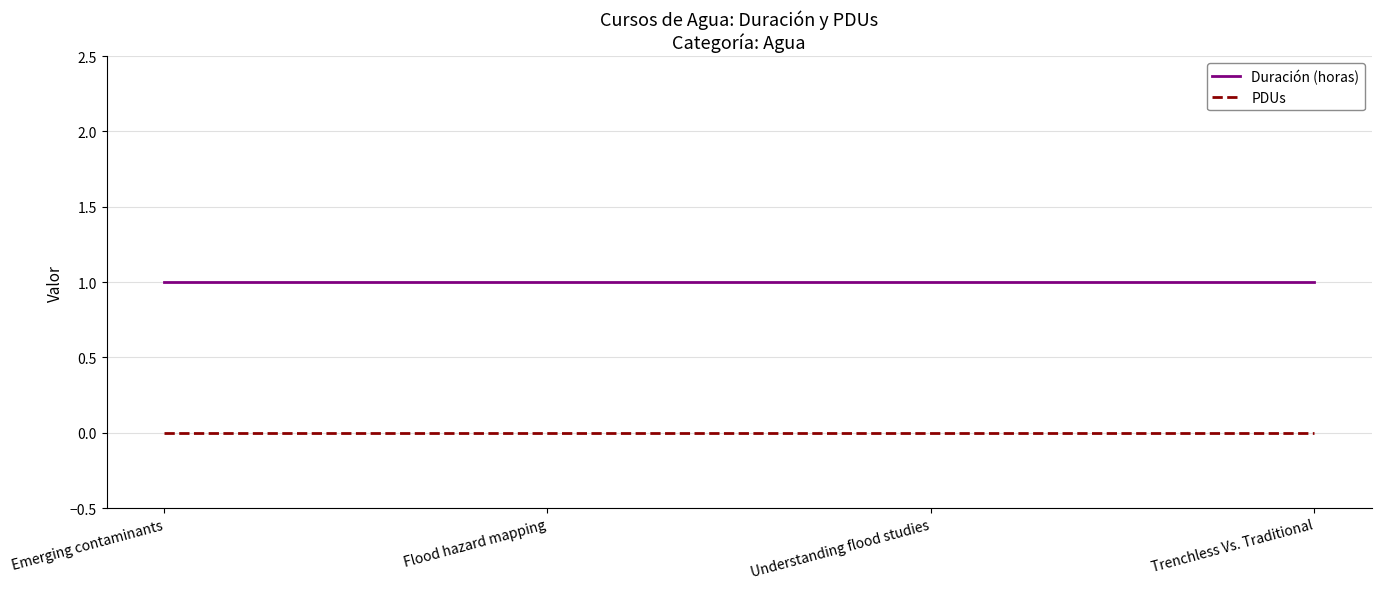

What position from the left is Trenchless Vs. Traditional?

4